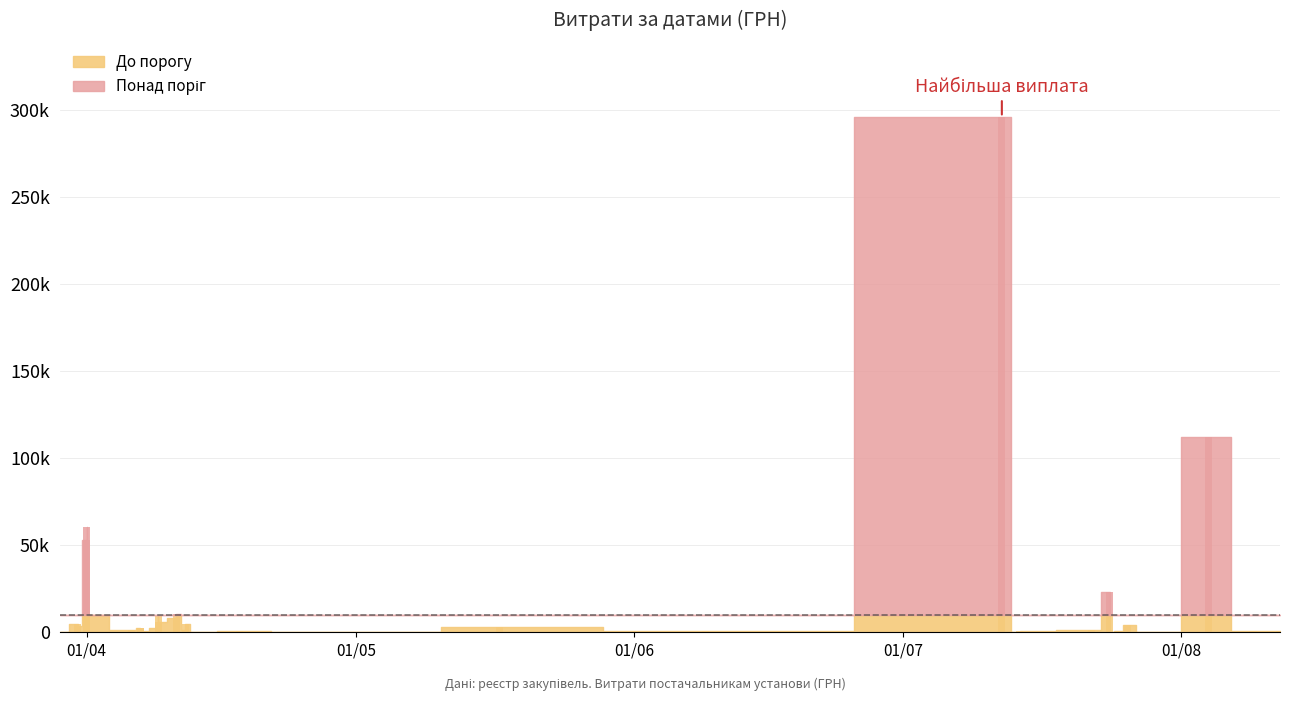

What is the sum of all values?

630977.9